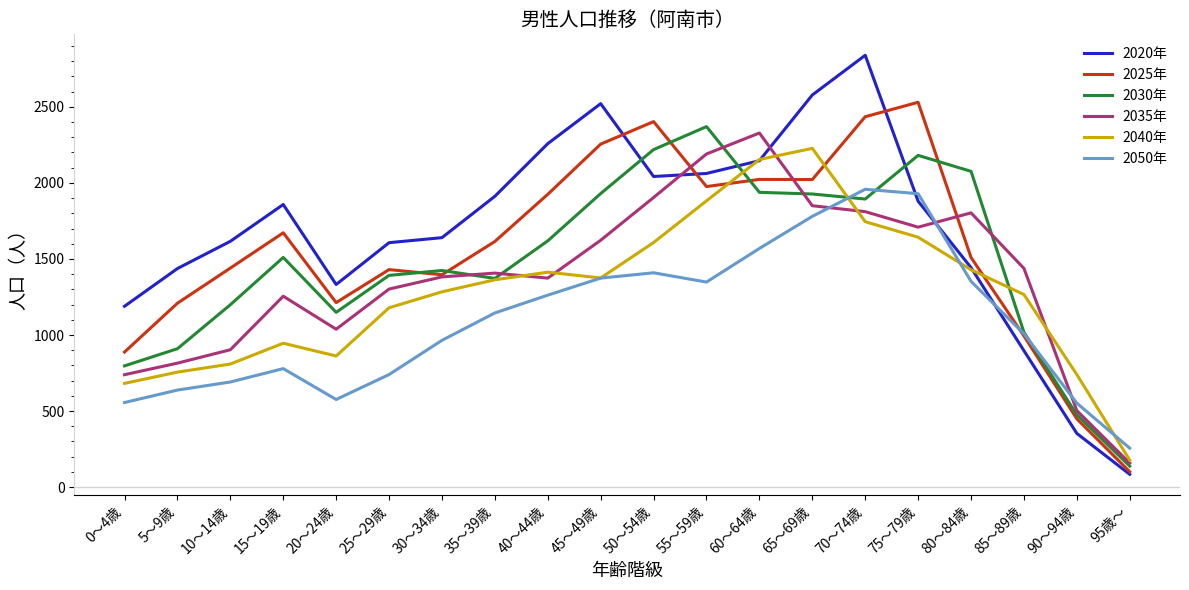

What value does the 2050年 series have at 50～54歳?

1409